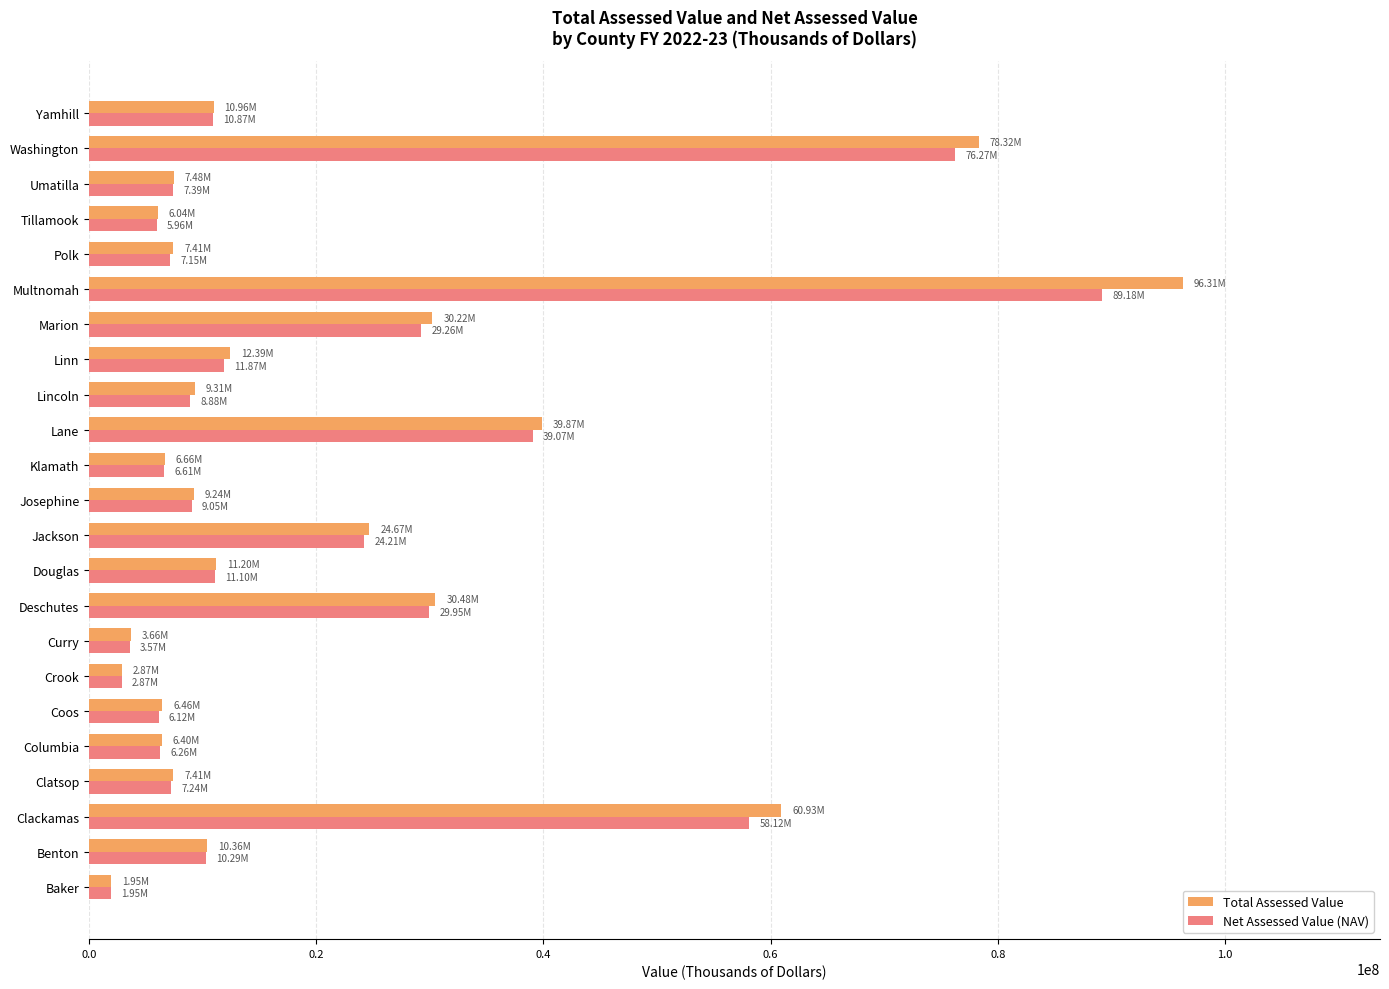

Which series has the largest range (max minus min)?

Total Assessed Value